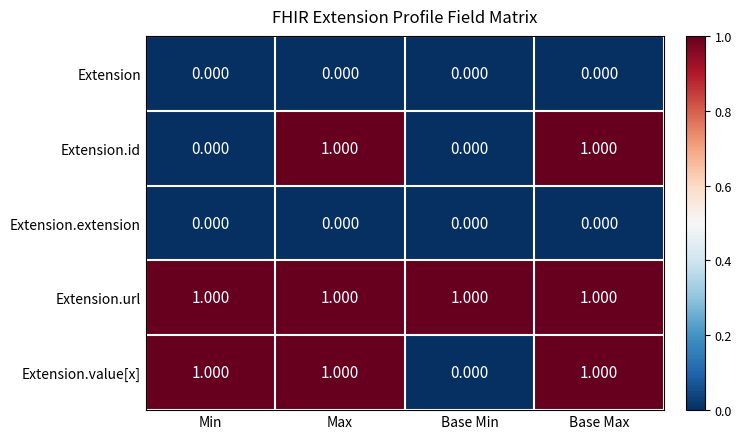

What is the maximum value shown in the chart?

1